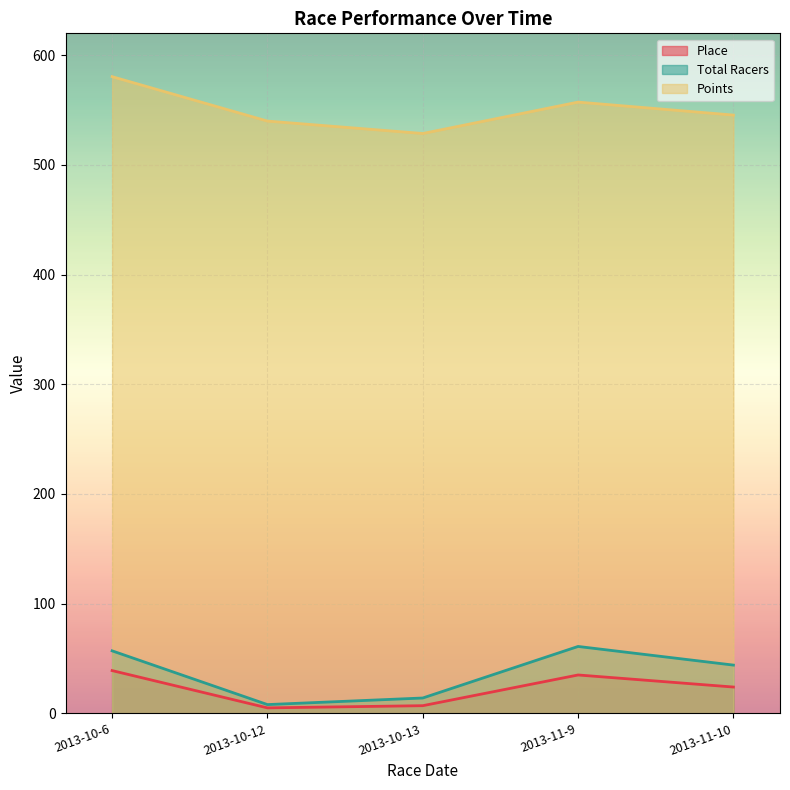

Which series has the widest spread of values?

Total Racers